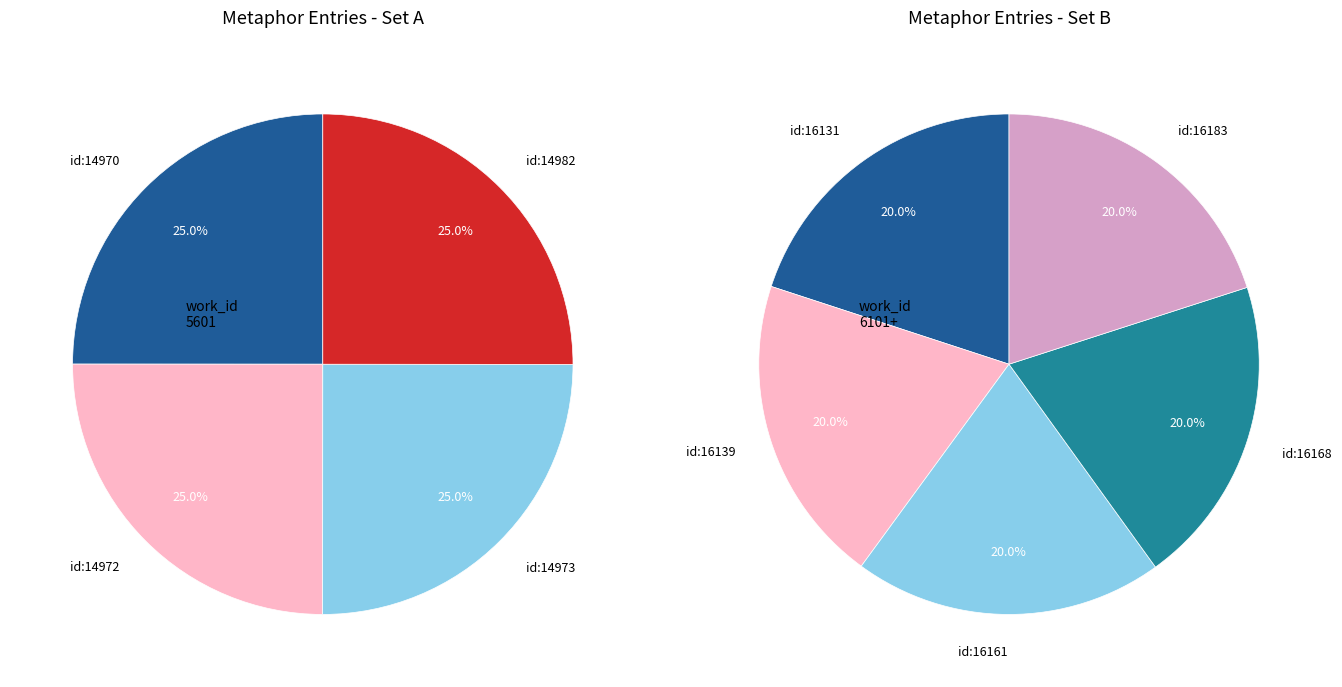

Is id:16161 the majority of the pie?

No